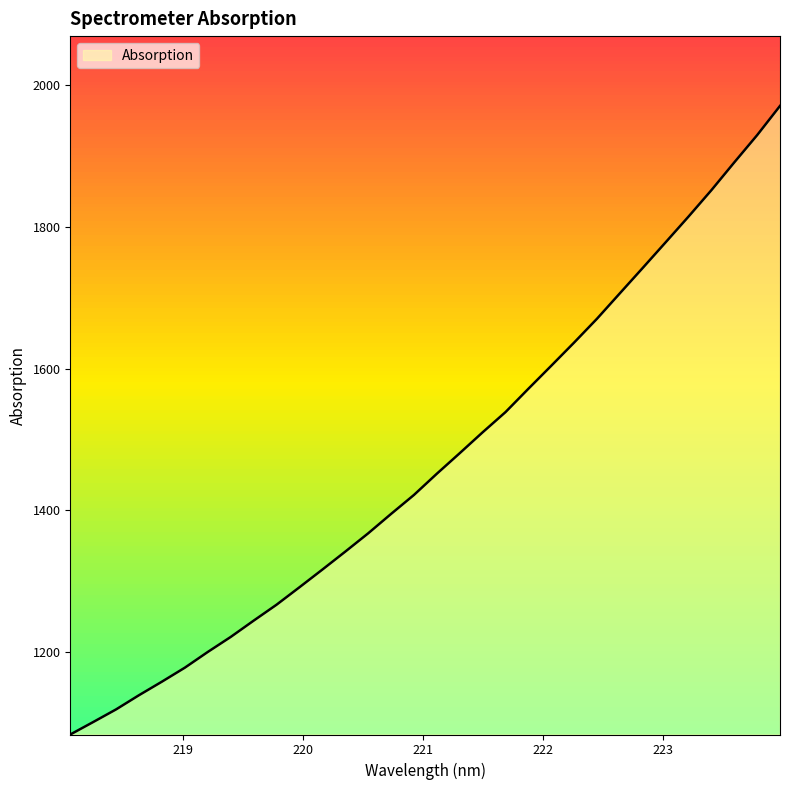

What is the smallest value displayed?

1083.5